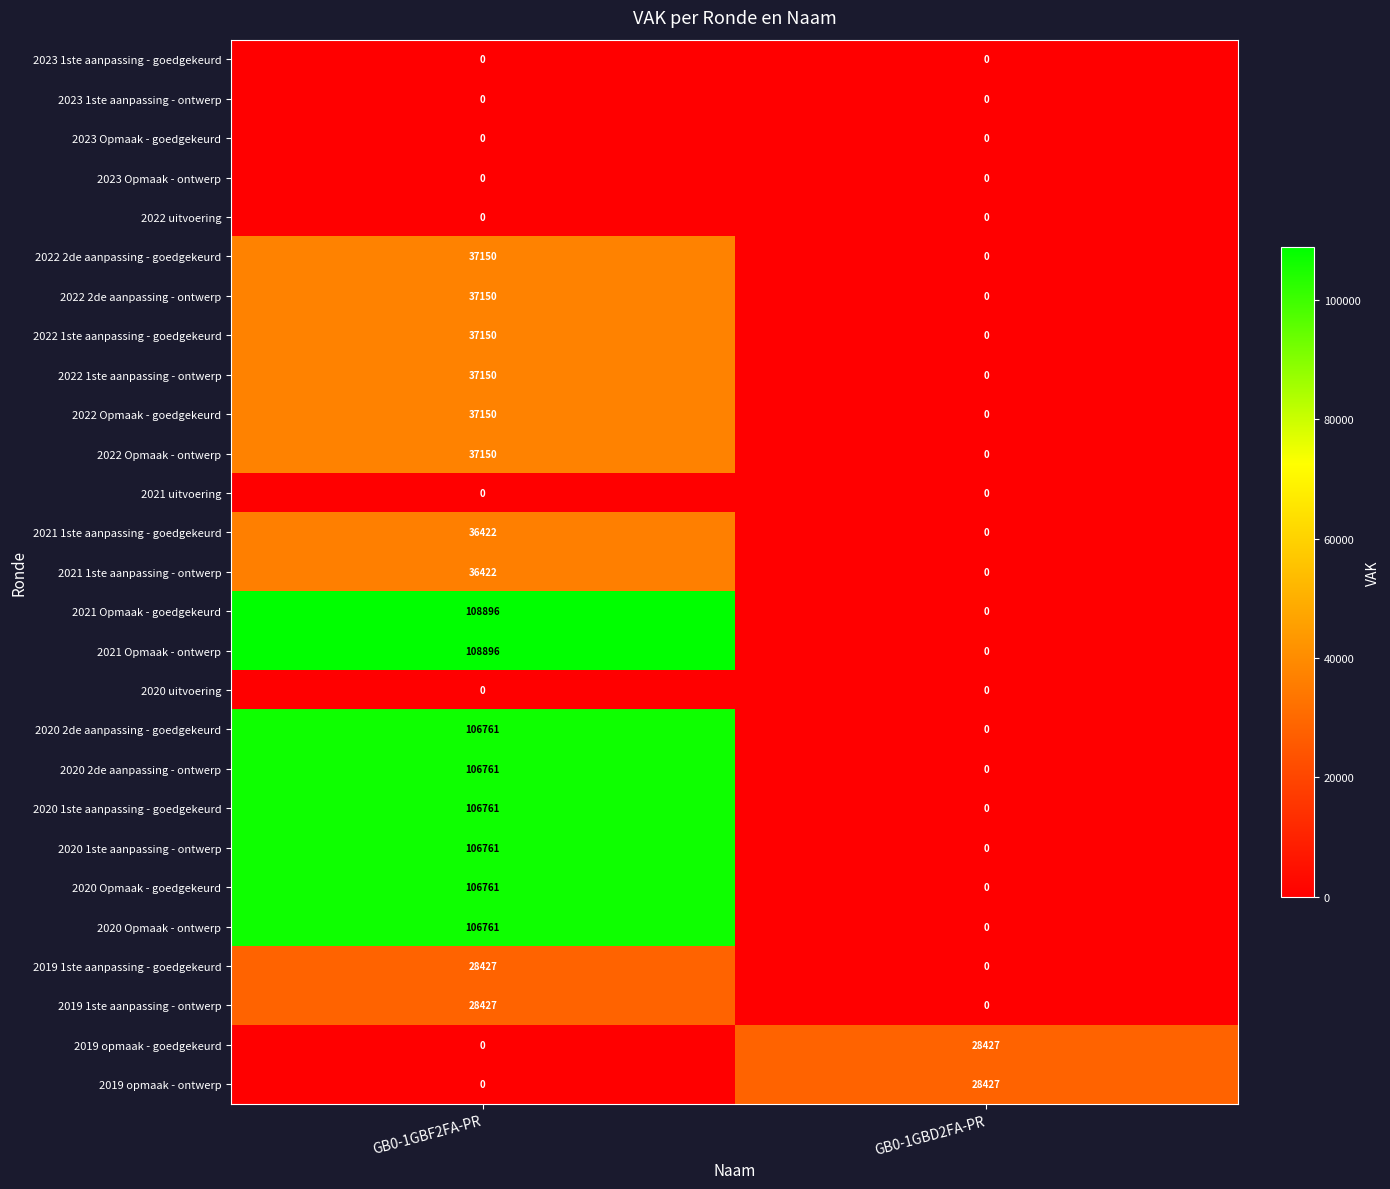

Is it true that 2021 Opmaak - goedgekeurd equals 108896 at GB0-1GBF2FA-PR?

True